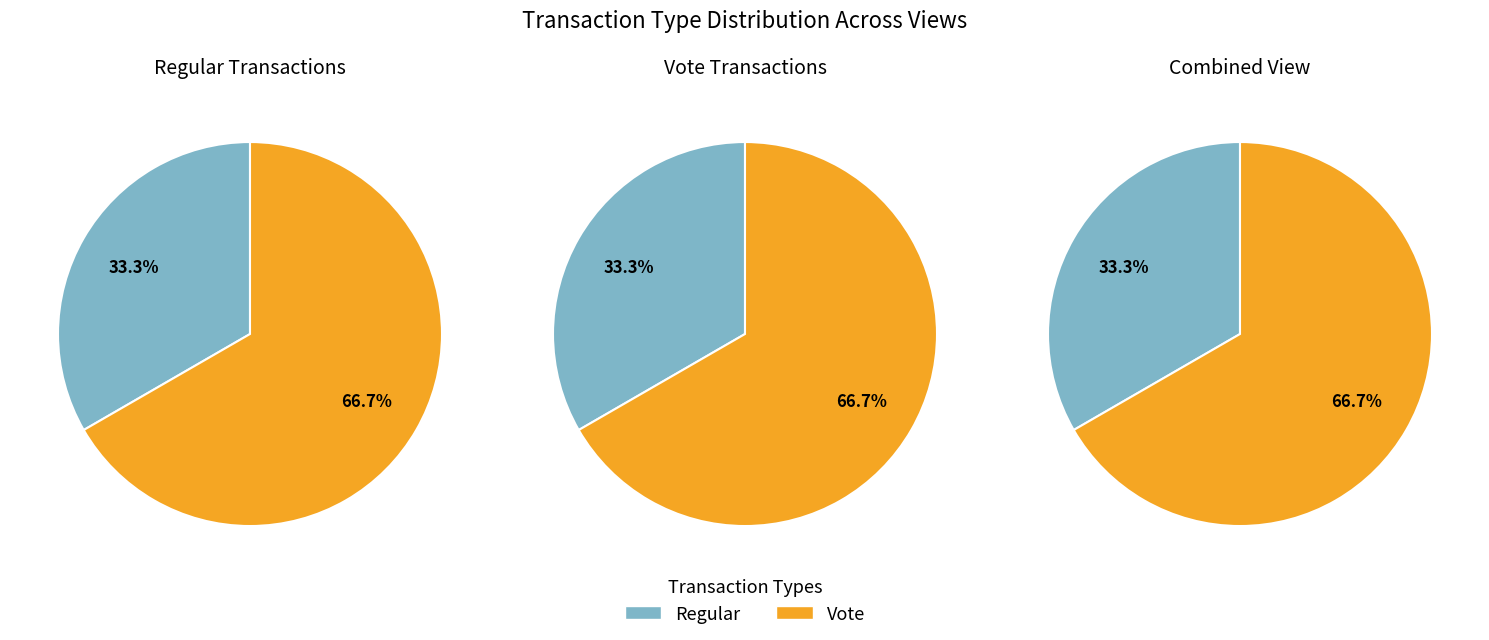

Which has a higher value, 0 or 1?

1